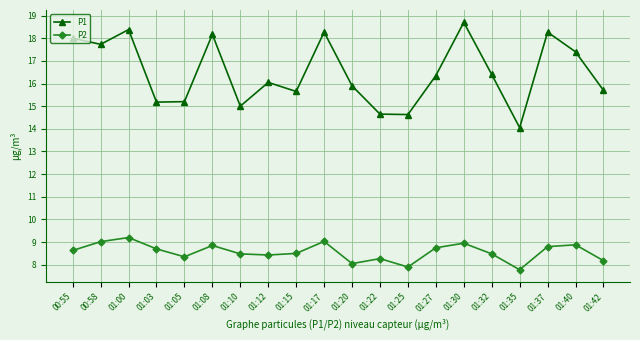

At which category does P1 reach its first local valley?

00:58